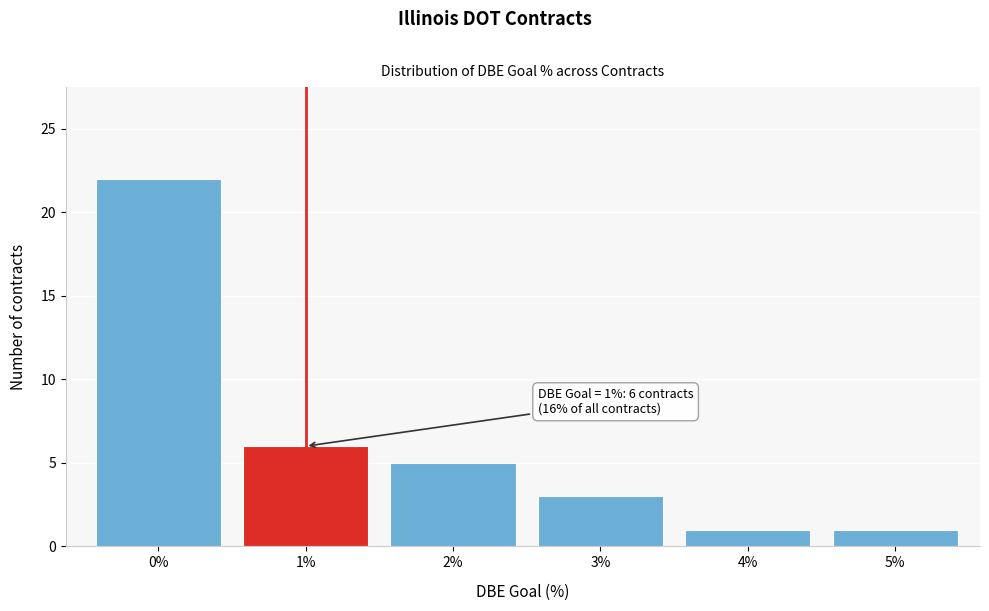

Reading left to right, transcribe all the data shown in this chart.

0%=22	1%=6	2%=5	3%=3	4%=1	5%=1